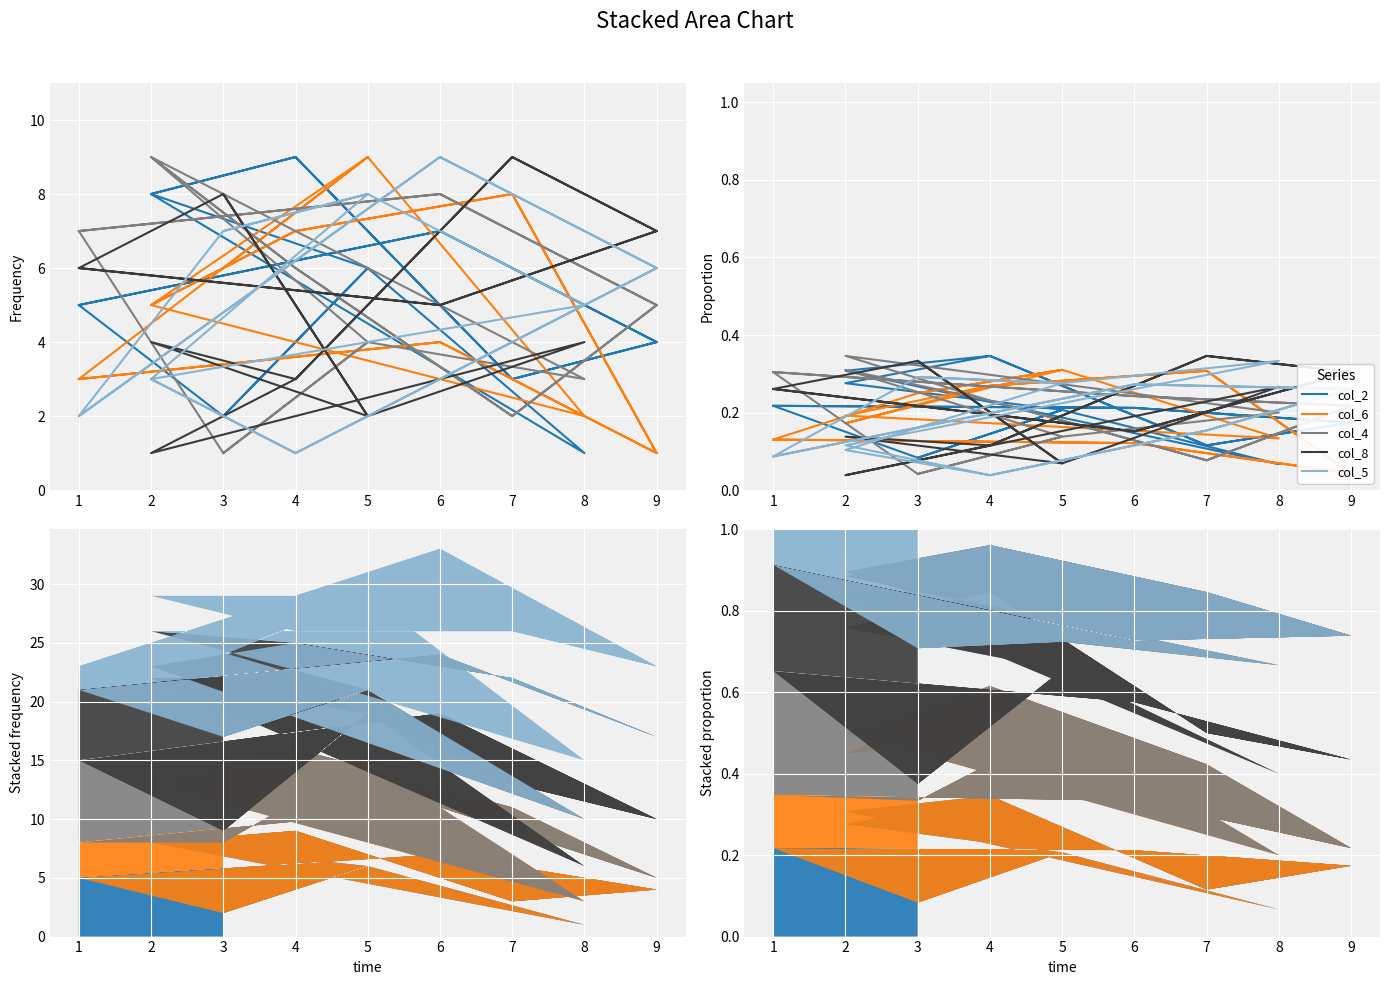

What is the value of the col_6 point at the 4th from the left?

0.3